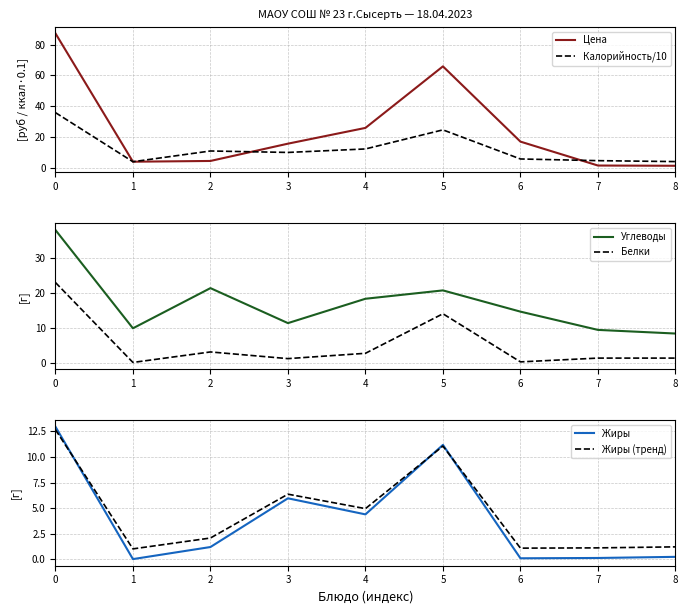

How many values in the Калорийность/10 series exceed 9?

5